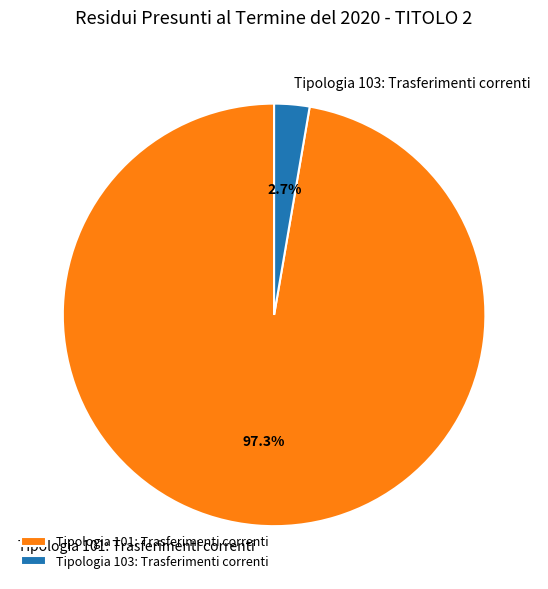

Which has a higher value, Tipologia 101: Trasferimenti correnti or Tipologia 103: Trasferimenti correnti?

Tipologia 101: Trasferimenti correnti